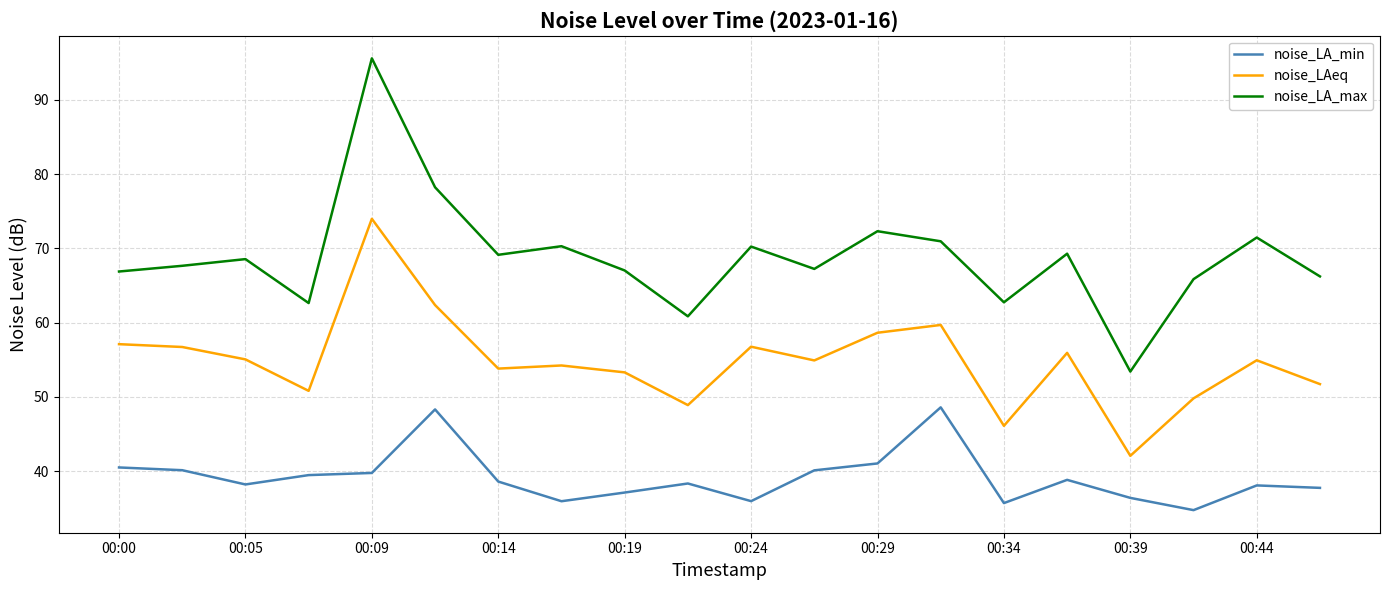

Which series has the largest total across all categories?

noise_LA_max